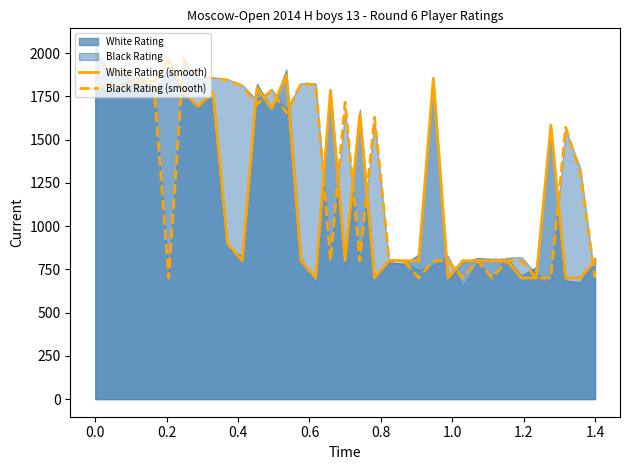

Reading right to left, what are all the values shown in this chart?

White Rating (smooth): 800	700	700	1584	700	700	800	800	800	800	700	1855	800	800	800	700	1647	800	1783	700	800	1872	1680	1800	800	900	1776	1692	1776	1961	1836	1845	1810	1819	1799
Black Rating (smooth): 700	1309	1572	700	700	800	800	700	800	700	800	800	700	800	800	1630	800	1717	800	1817	1825	1655	1786	1704	1811	1845	1855	1871	1960	700	1801	1816	1907	1879	2008